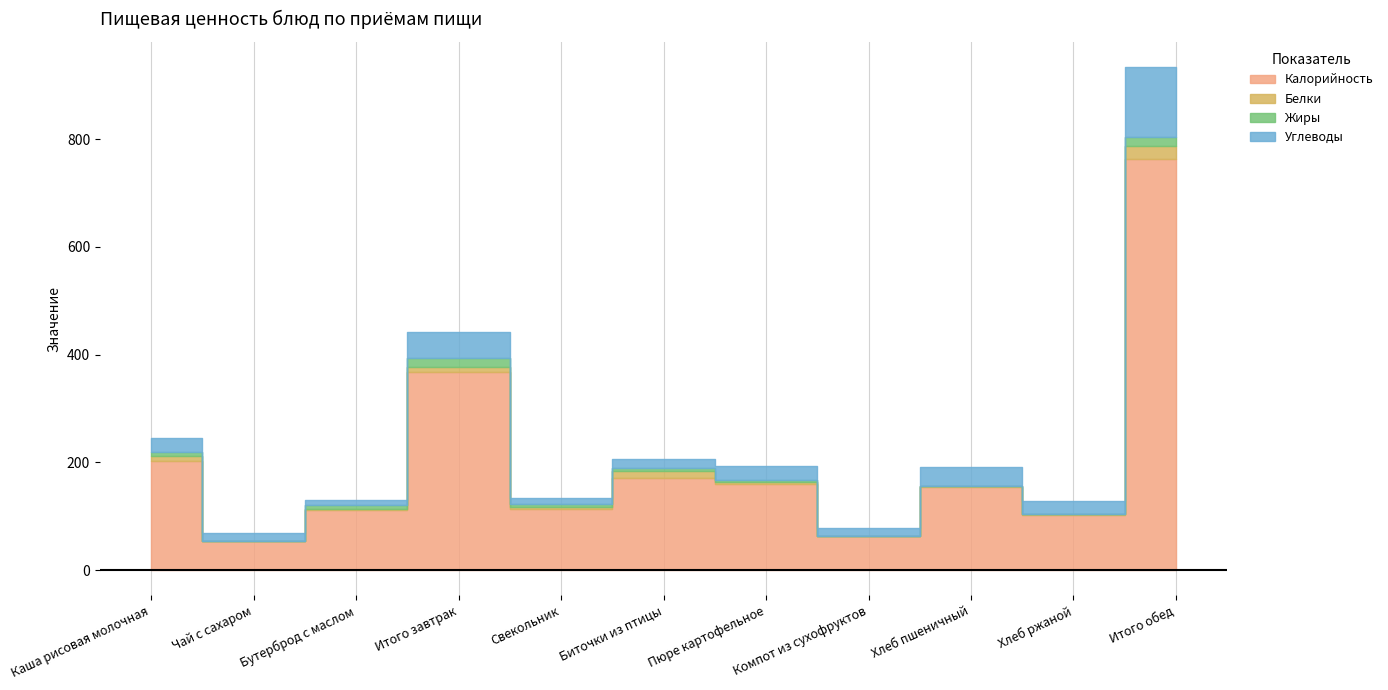

At which label does Углеводы reach its minimum?

Бутерброд с маслом